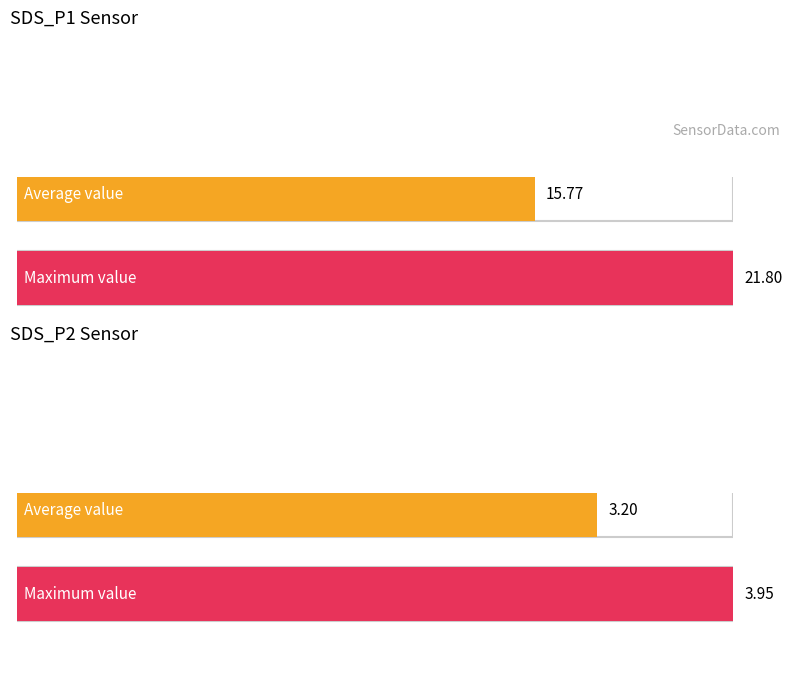

At how many categories does at least one series exceed 14?

1